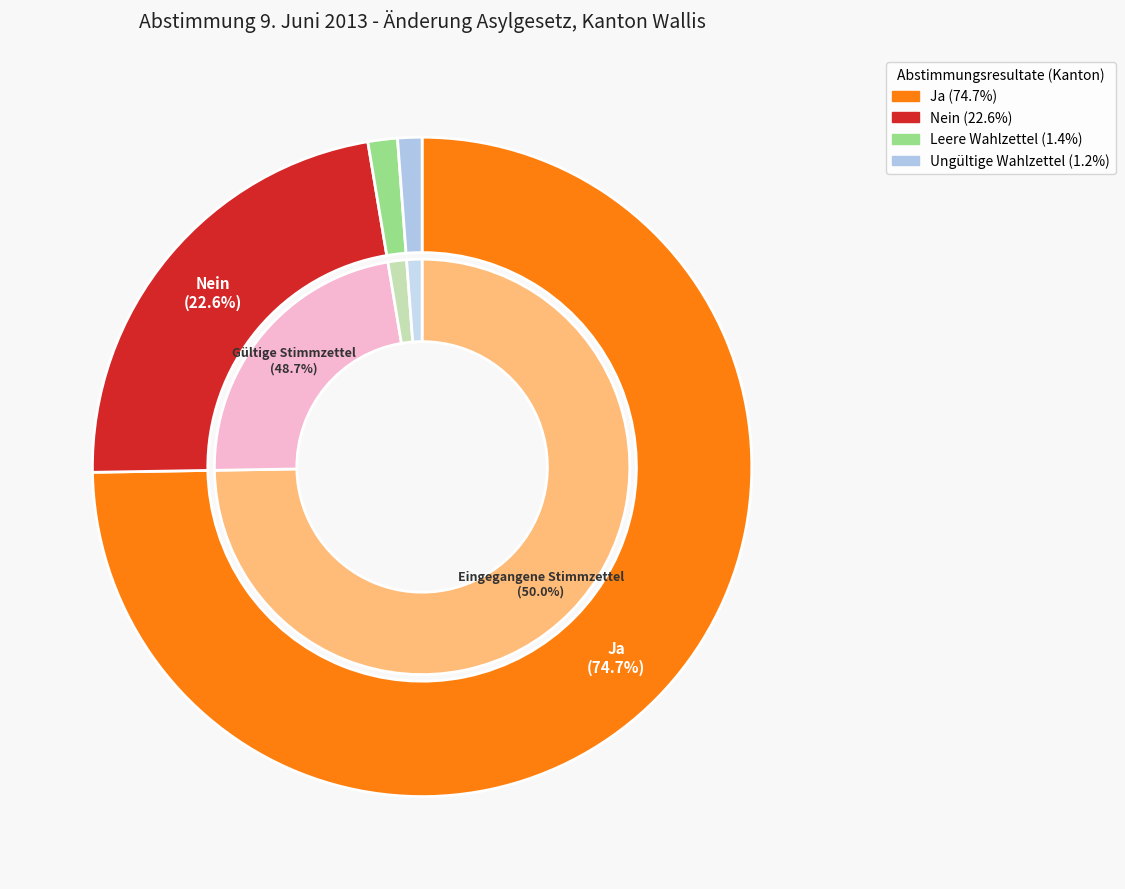

Combined, do Ja and Nein account for over 50%?

Yes